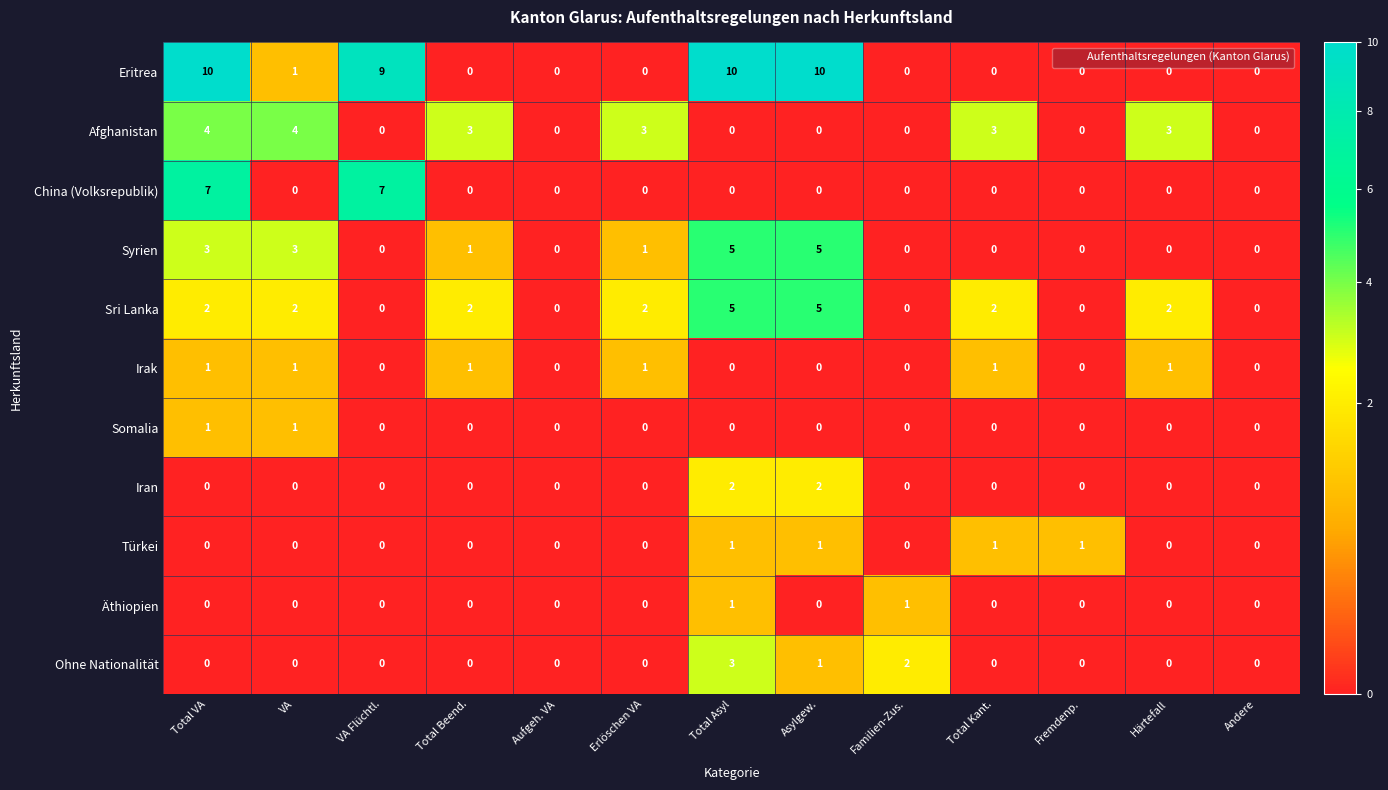

How many positive values does the Irak series have?

6